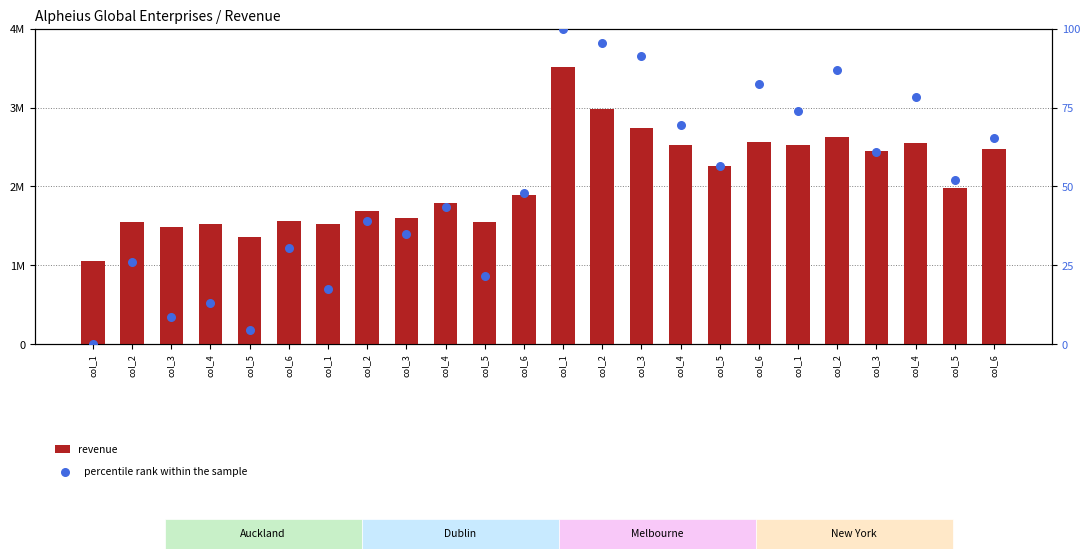

At how many categories does at least one series exceed 2503081?

8